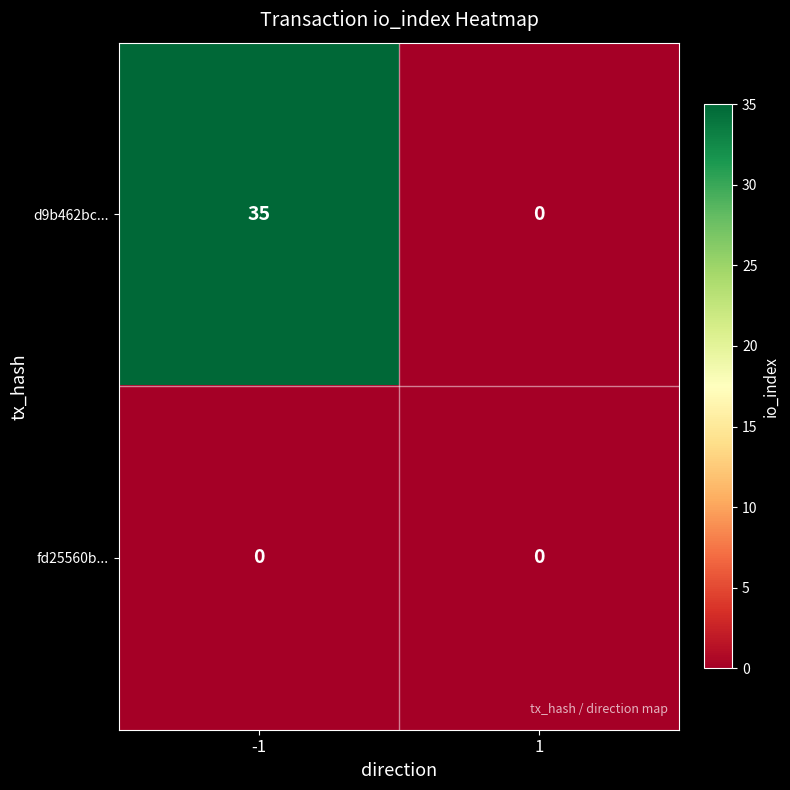

True or false: d9b462bc... has a value of 51 at -1.

False